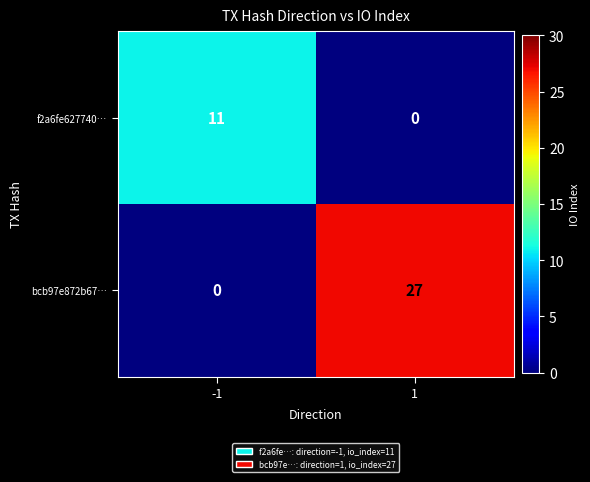

What is the approximate value of f2a6fe627740… at -1?

11